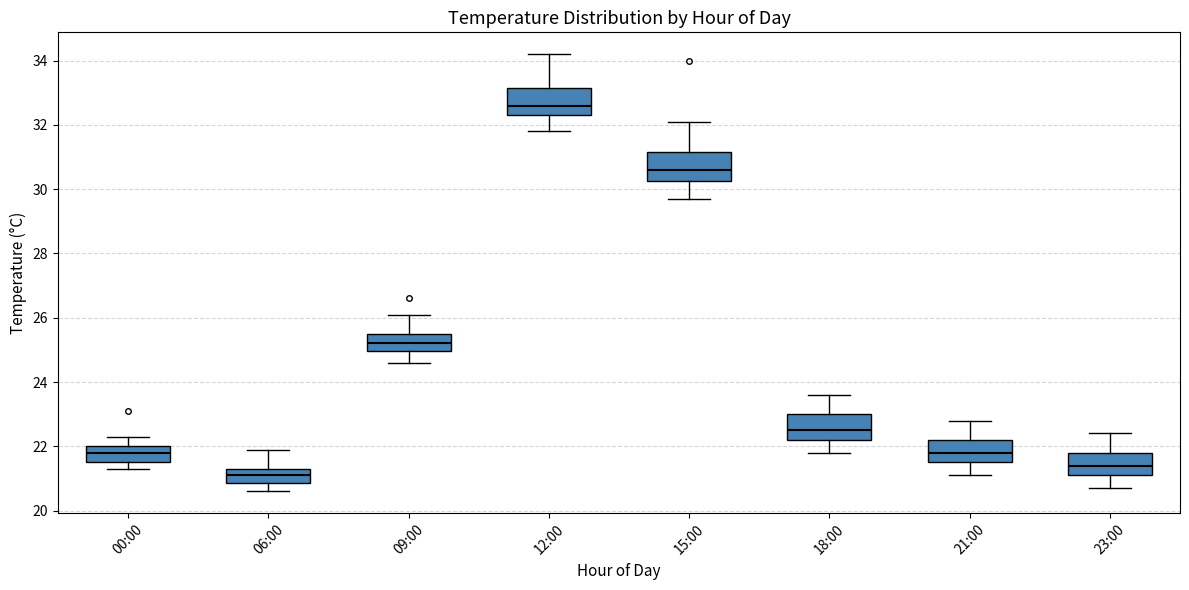

Which box has the highest median line?

12:00